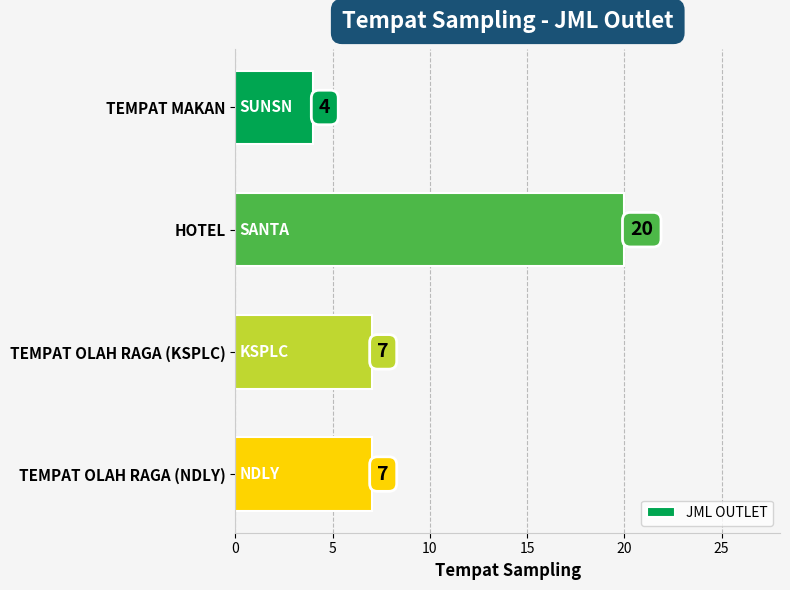

How many series are shown in this chart?

1